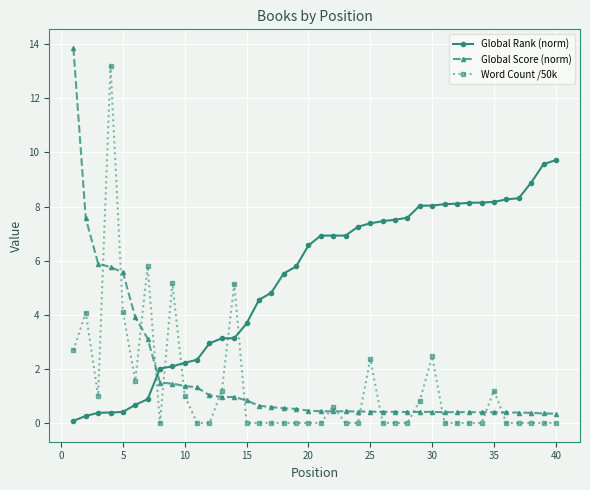

Which series has the largest range (max minus min)?

Global Score (norm)